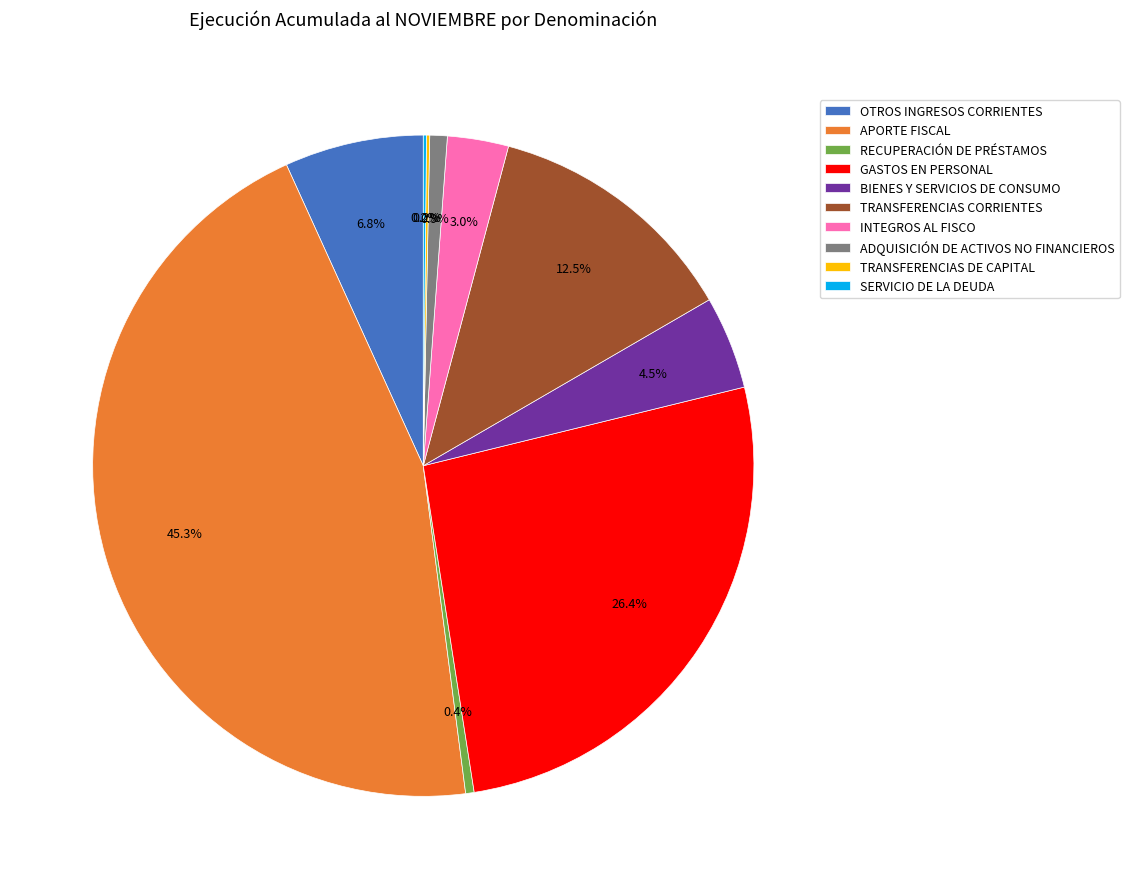

To the nearest percent, what is the average slice percentage?

10%